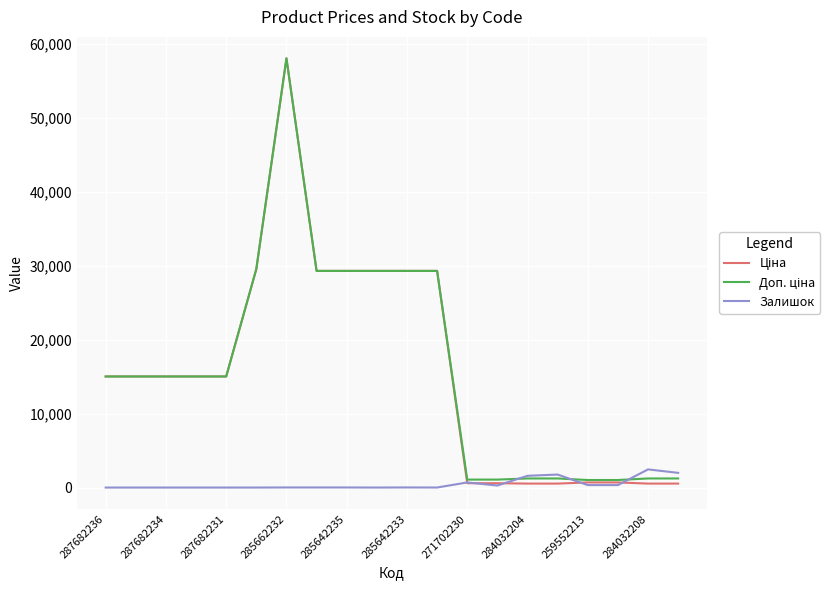

What is the maximum value shown in the chart?

58037.0